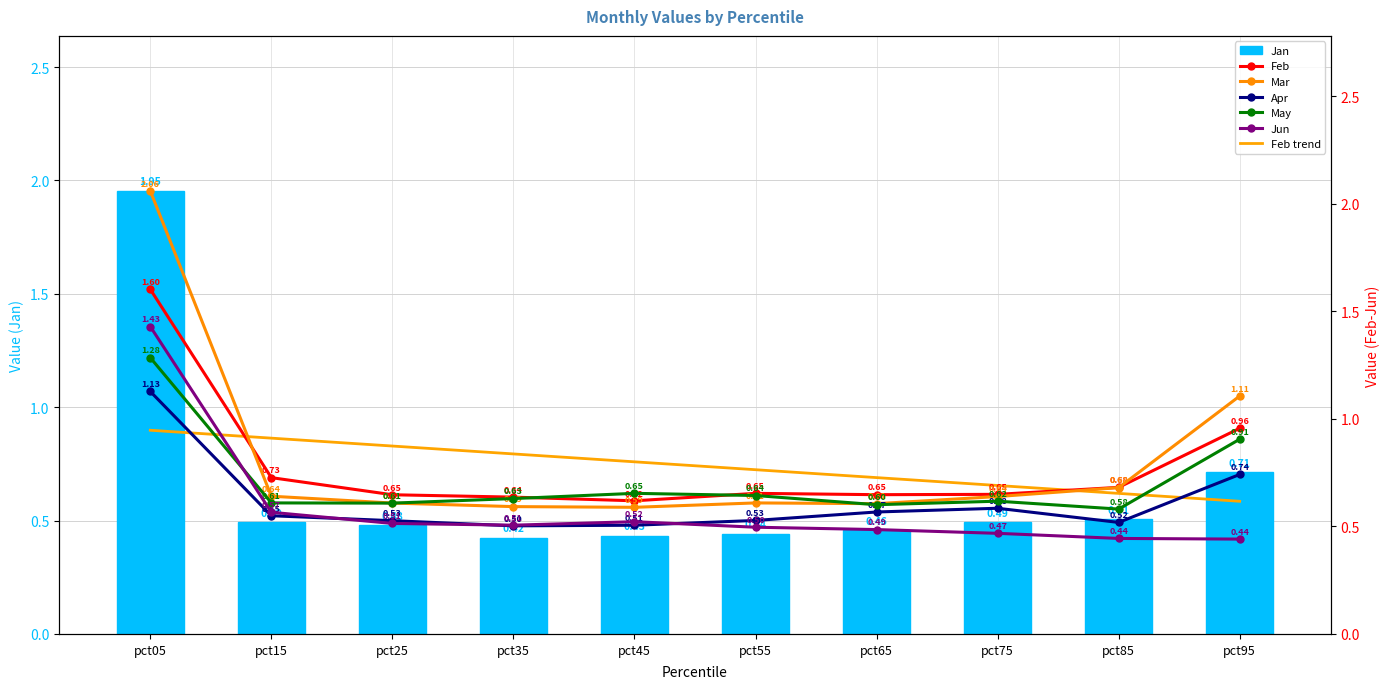

At how many categories does at least one series exceed 1?

2